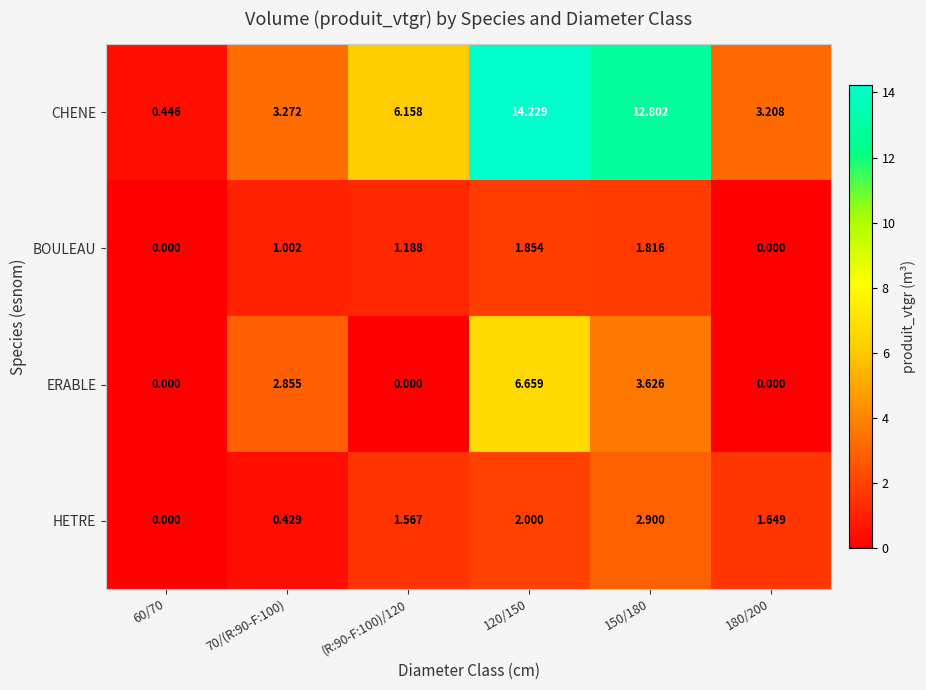

Which series has the largest total across all categories?

CHENE